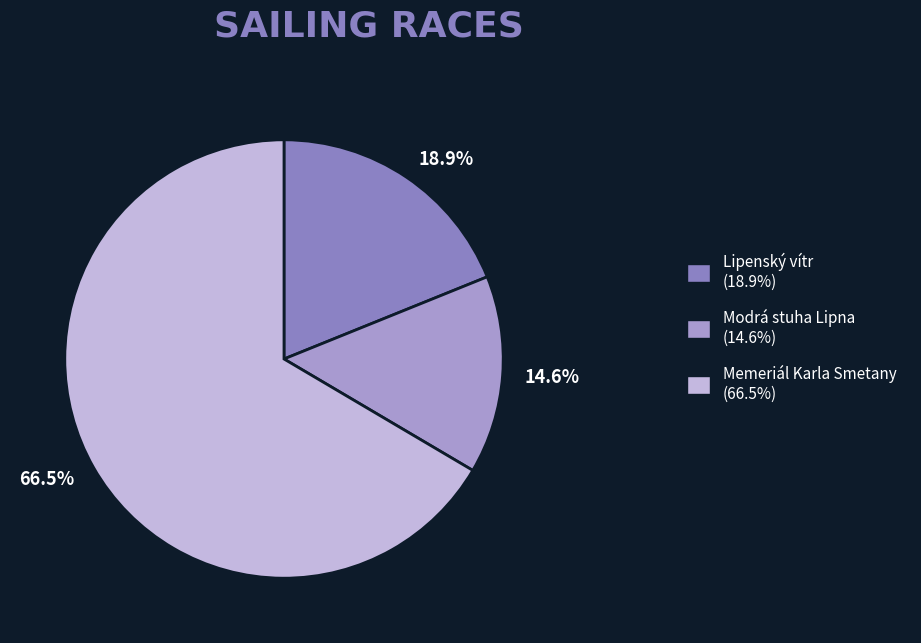

How many segments does this pie chart have?

3